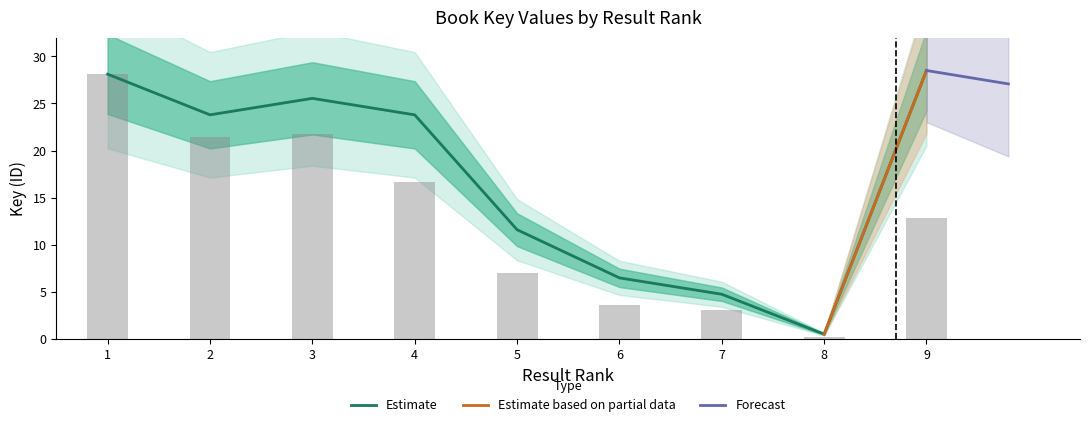

Approximately how many times larger is the value at 4 compared to 2?

1.0